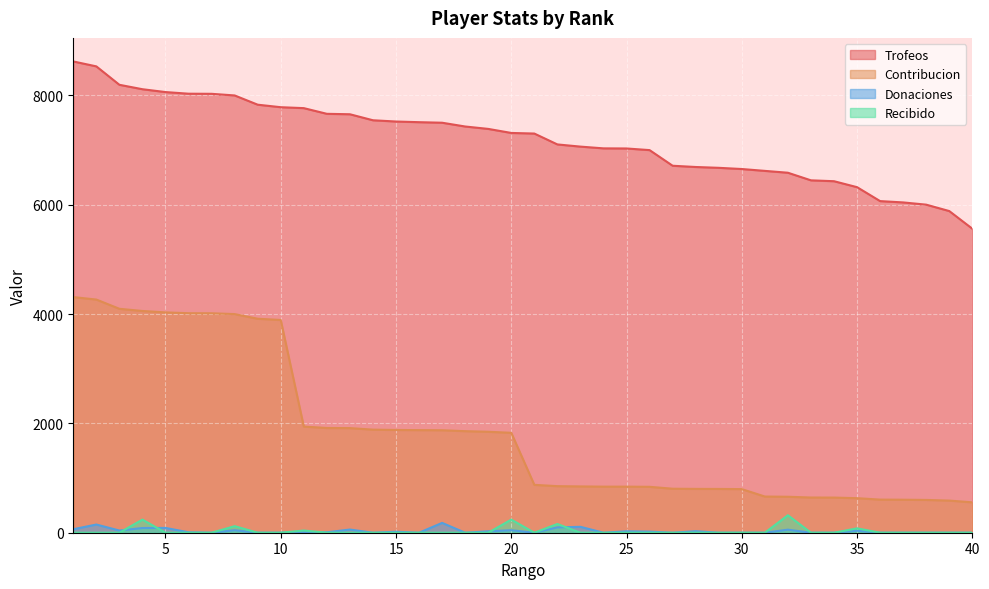

Is it true that Contribucion equals 643 at 34?

True